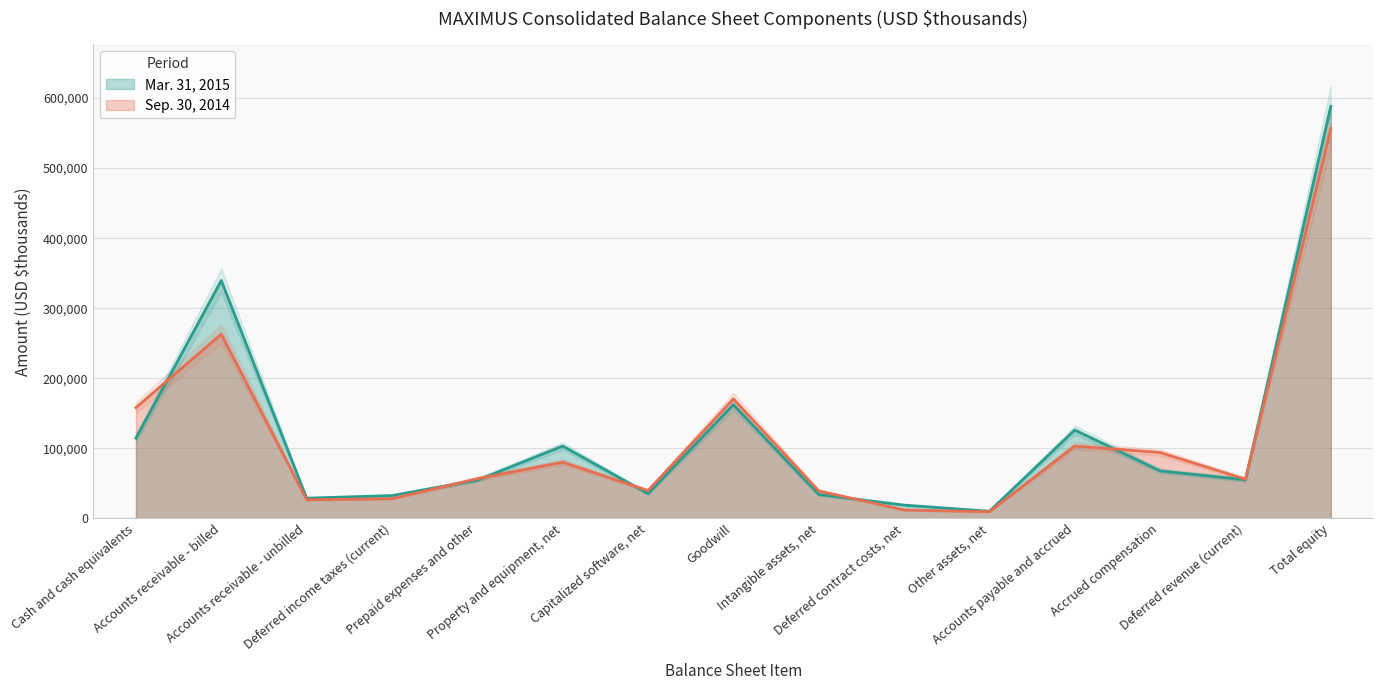

What is the sum of all Sep. 30, 2014 values?

1693251